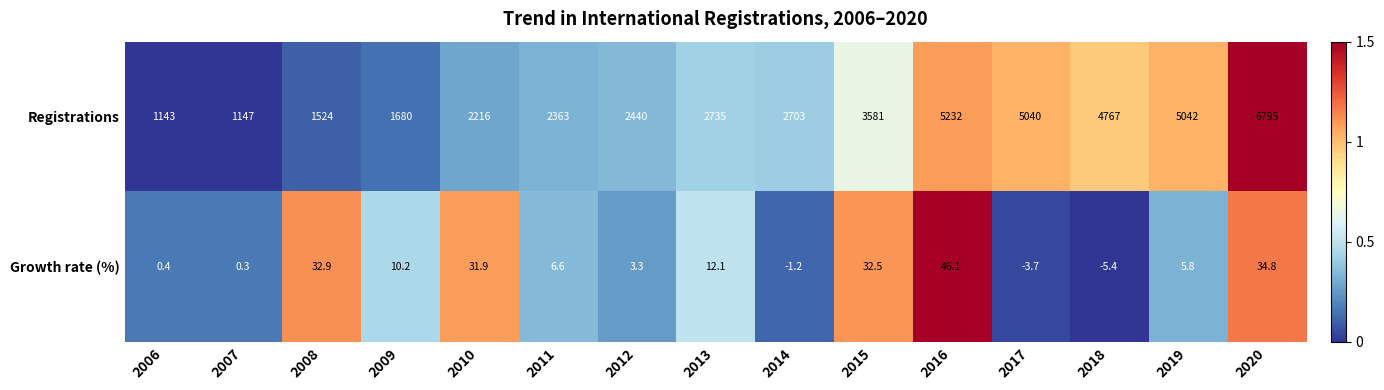

How many categories are shown in the chart?

15